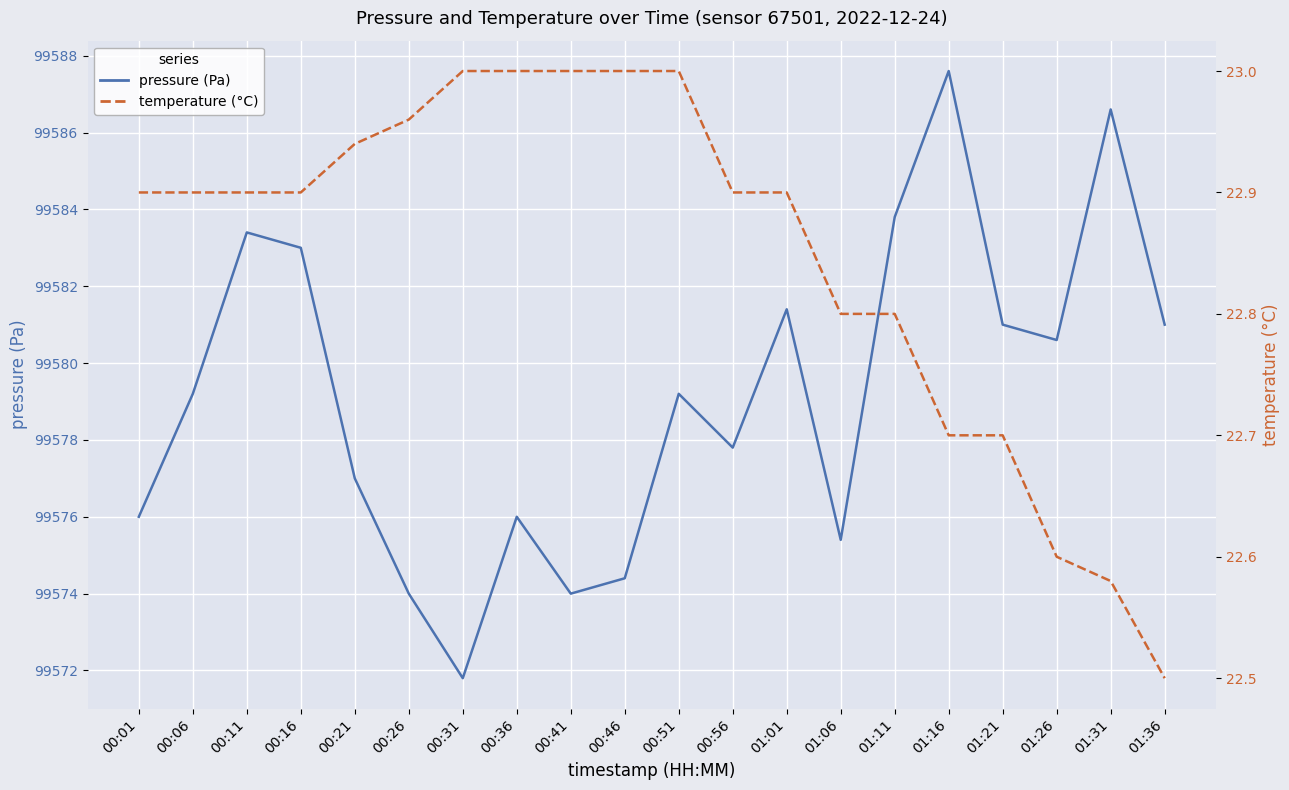

True or false: pressure (Pa) and temperature (°C) intersect in this chart.

False